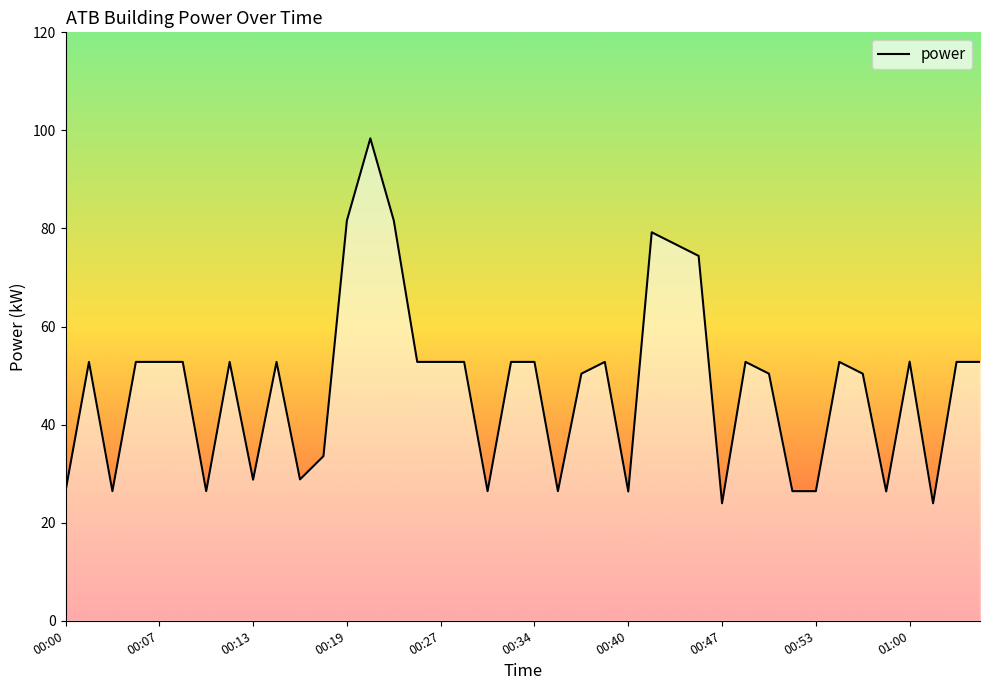

What is the difference between the maximum and minimum values?

74.4